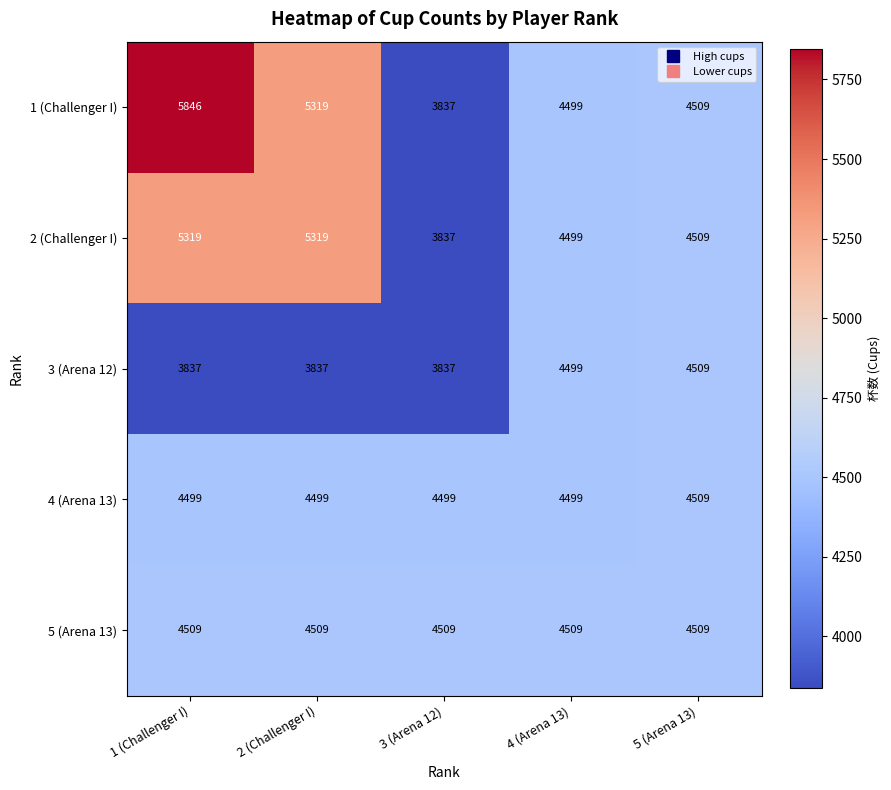

At 1 (Challenger I), list the series in order from largest to smallest.

1 (Challenger I), 2 (Challenger I), 5 (Arena 13), 4 (Arena 13), 3 (Arena 12)